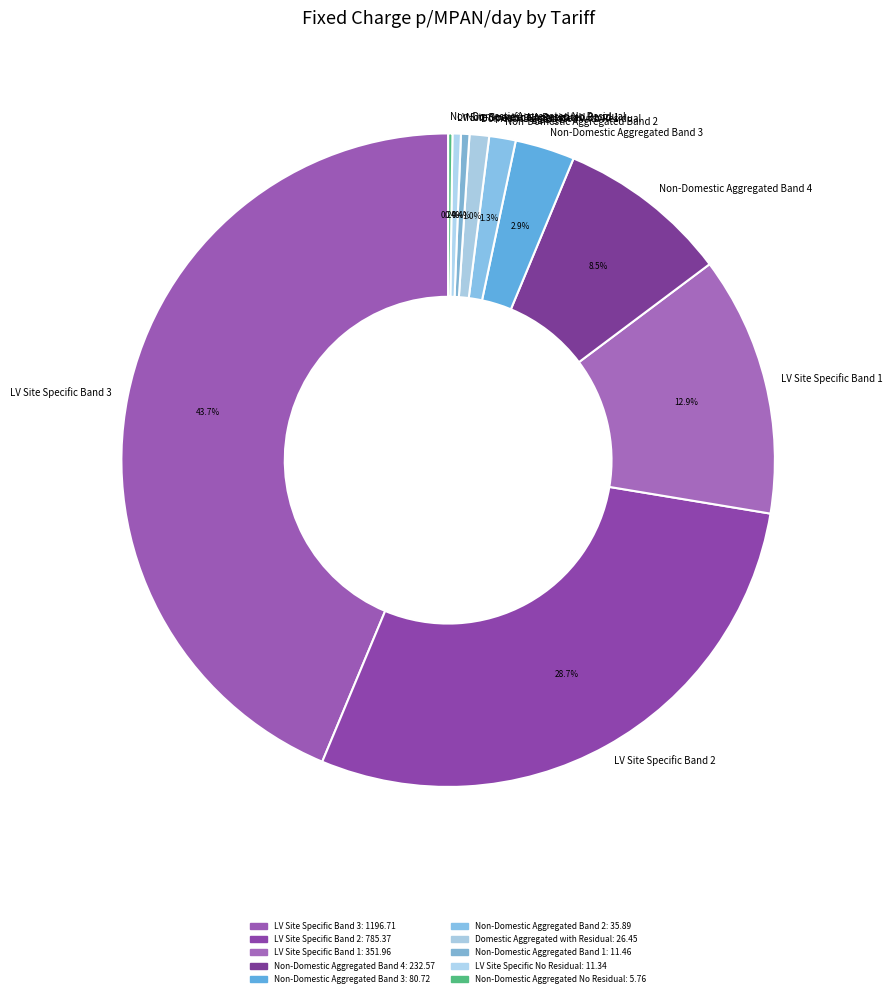

Between Non-Domestic Aggregated Band 4 and Non-Domestic Aggregated Band 3, which is larger?

Non-Domestic Aggregated Band 4